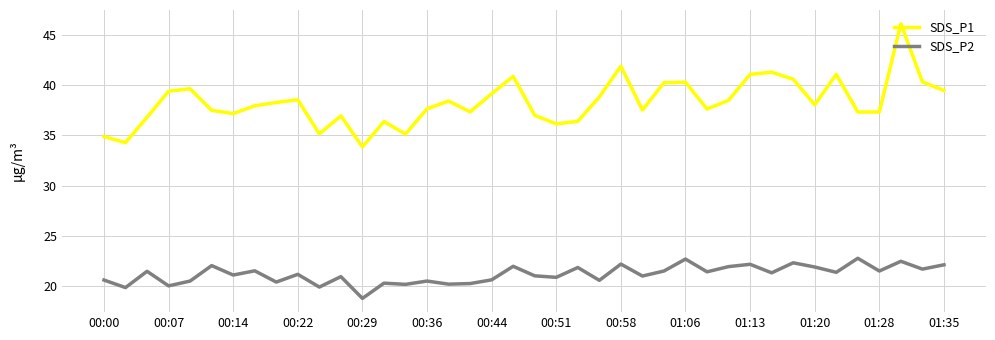

What is the smallest value displayed?

18.8